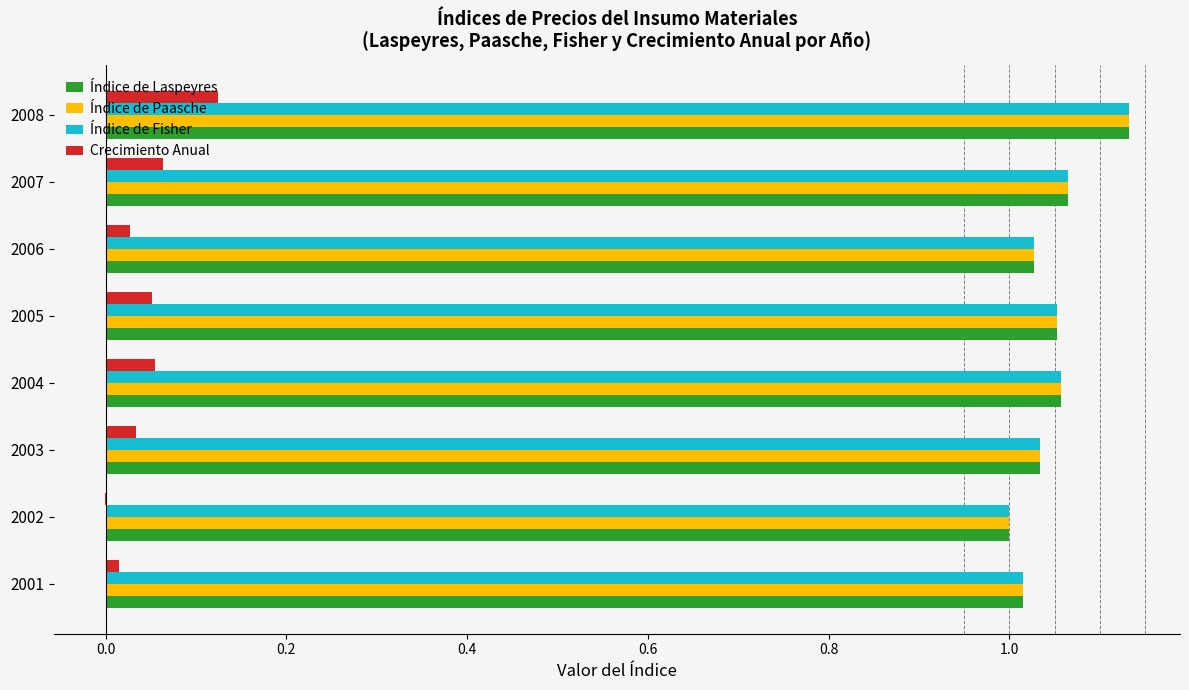

What is the sum of all Índice de Fisher values?

8.4